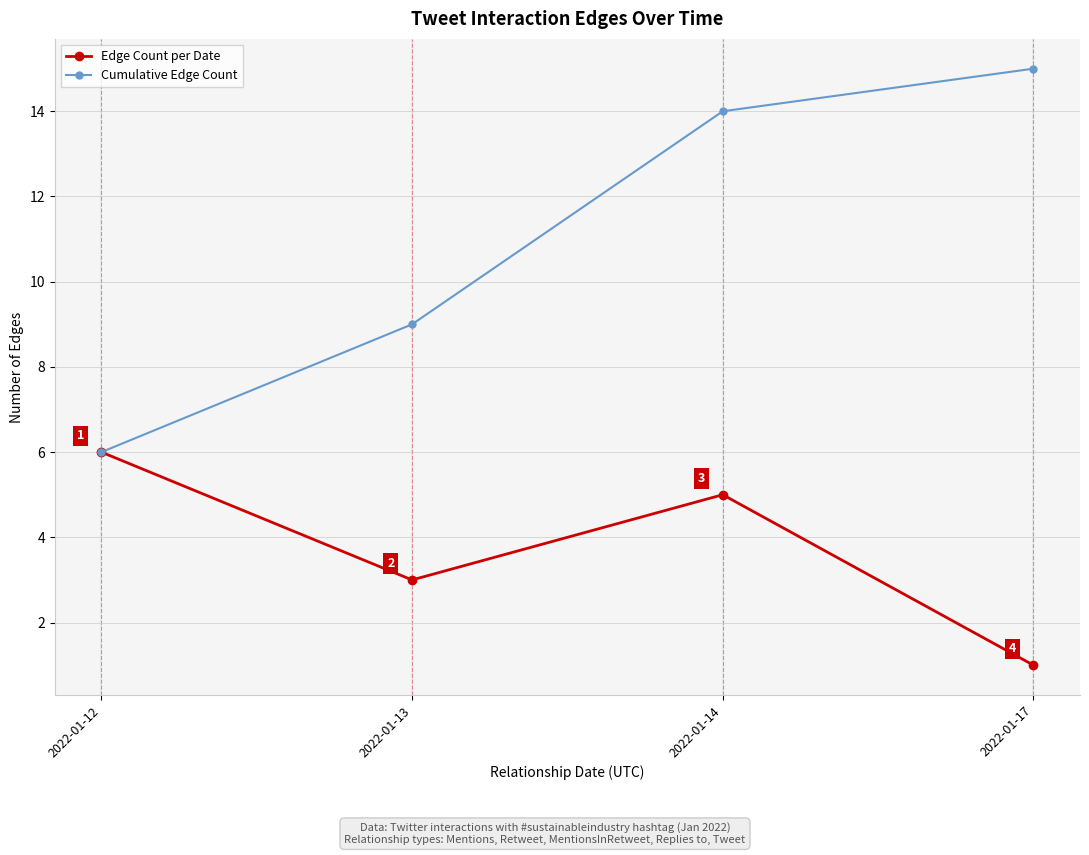

Where is the first local maximum for Edge Count per Date?

2022-01-14